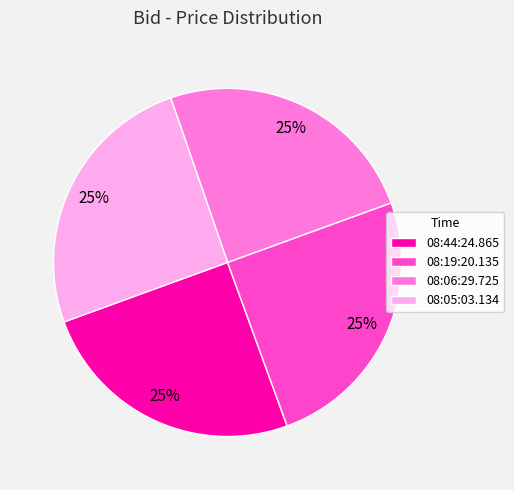

Is it true that 08:44:24.865 is 25% of the pie?

True